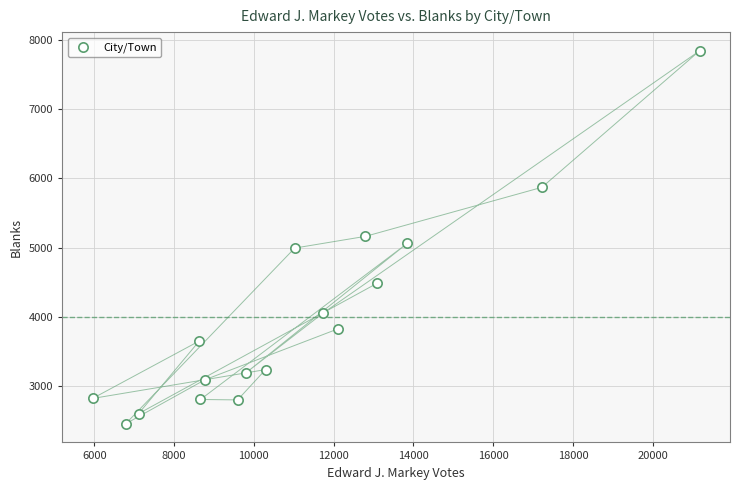

What is the range of Y values (max minus min)?

5378